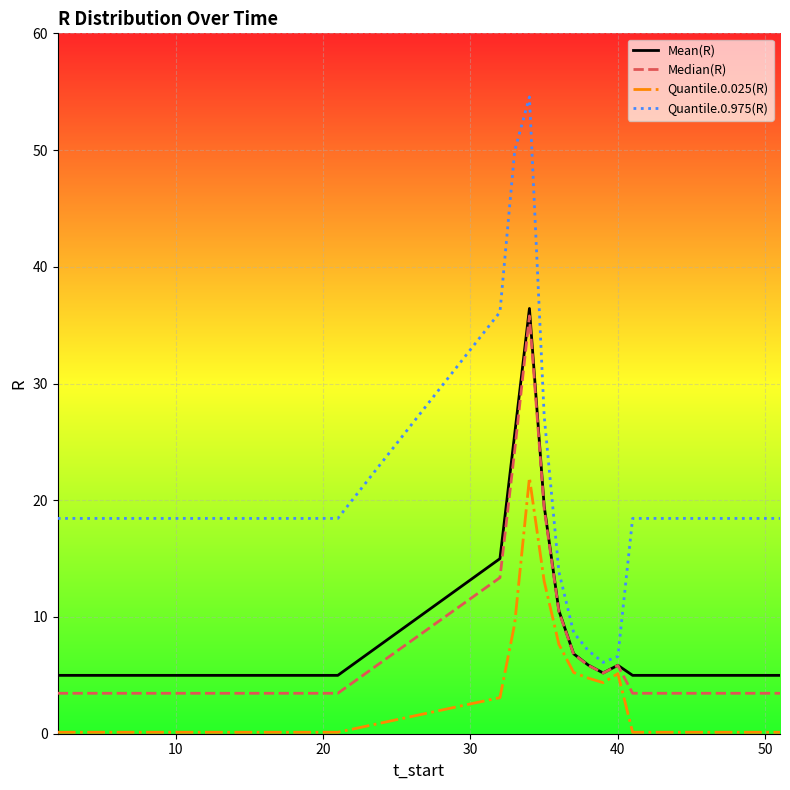

Which series has the largest total across all categories?

Quantile.0.975(R)